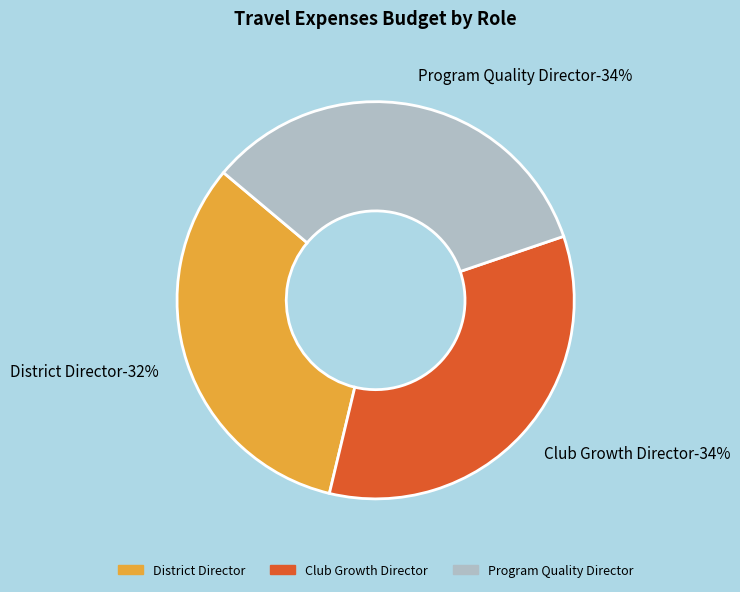

True or false: Club Growth Director accounts for 25% of the total.

False